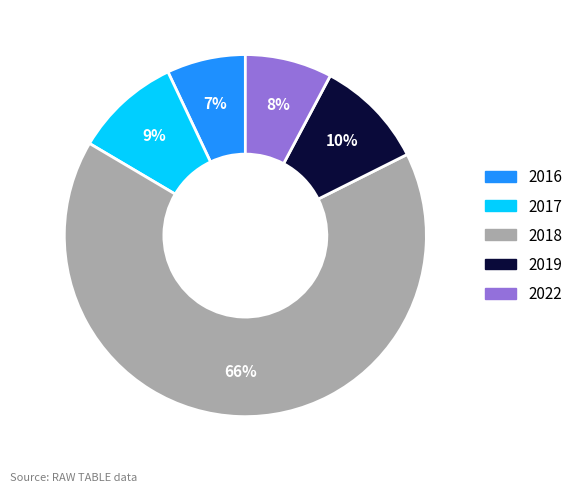

To the nearest percent, what is the average slice percentage?

20%